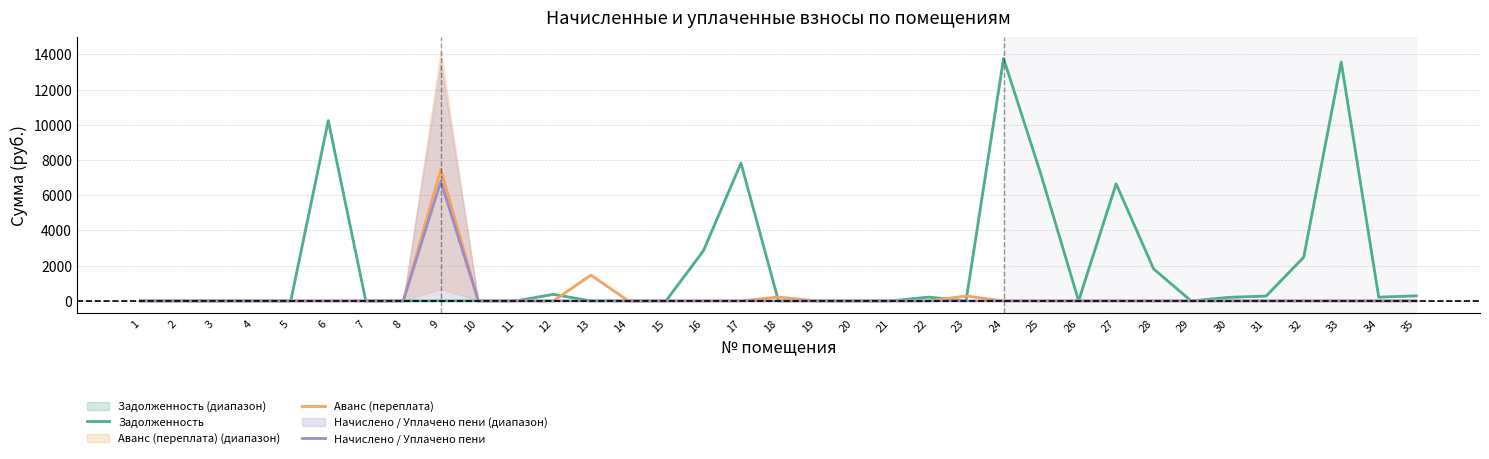

True or false: Задолженность and Начислено / Уплачено пени cross at least once.

False